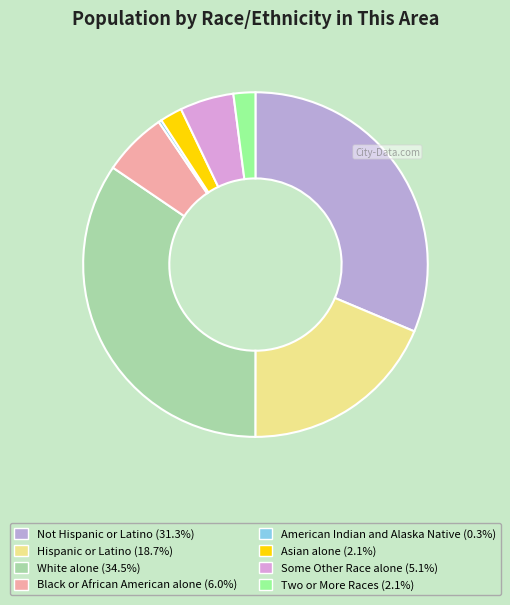

To the nearest percent, what is the difference between the White alone and Not Hispanic or Latino slice percentages?

3%